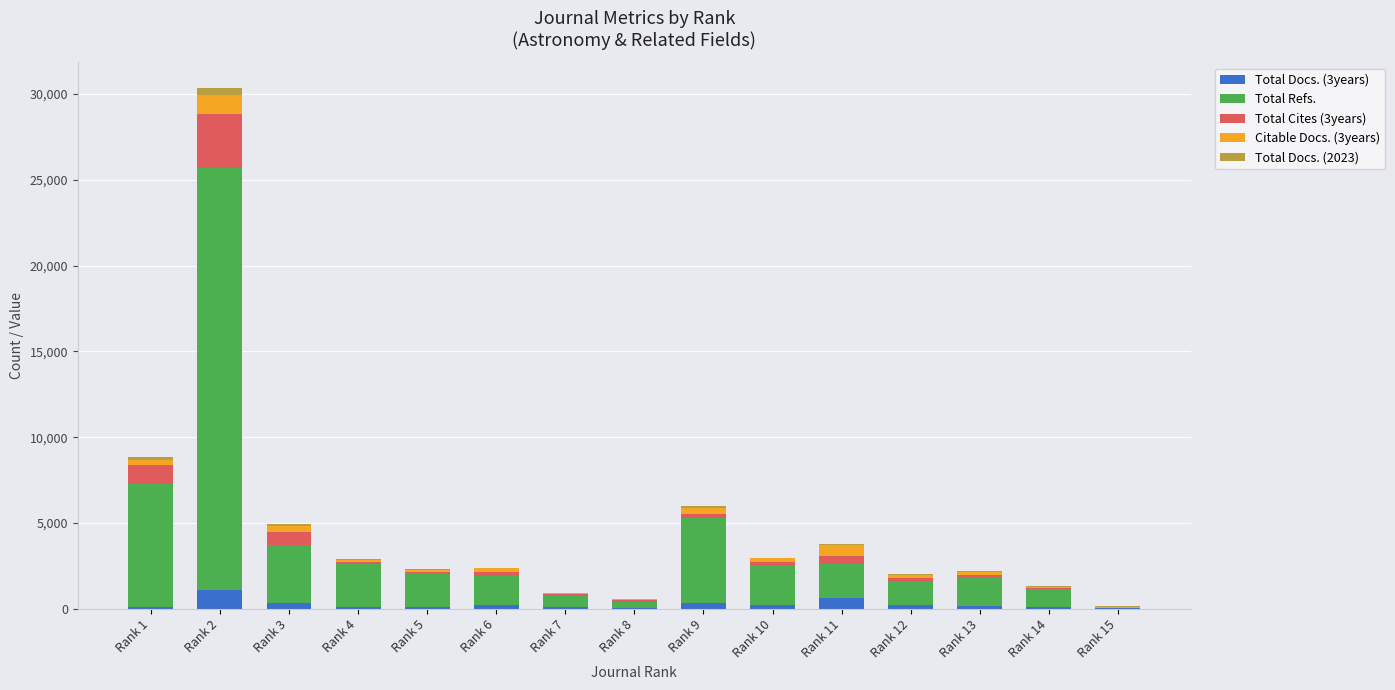

Are the bars grouped side by side (vs. stacked)?

No